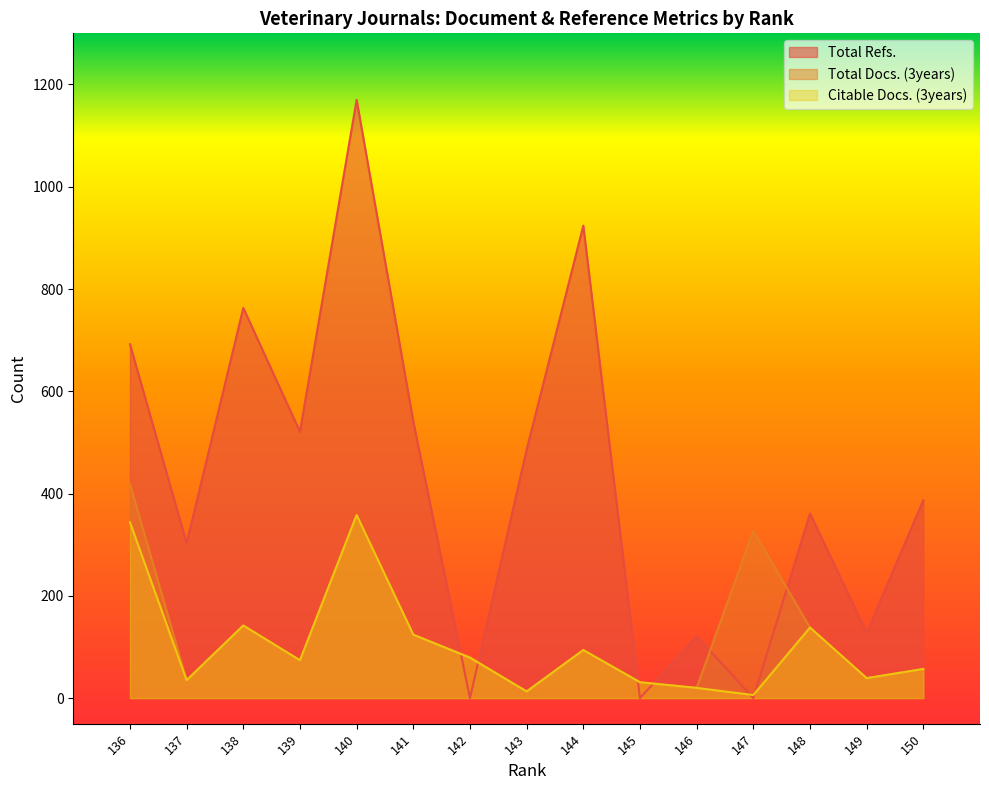

Rank the series at 146 from highest to lowest value.

Total Refs., Total Docs. (3years), Citable Docs. (3years)